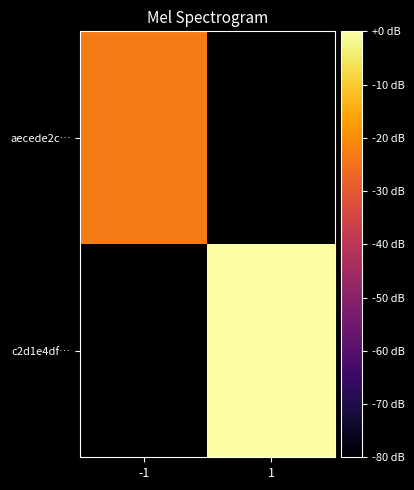

Reading right to left, extract all data points from this chart.

aecede2c…: 1=-80.0	-1=-22.9
c2d1e4df…: 1=0.0	-1=-80.0